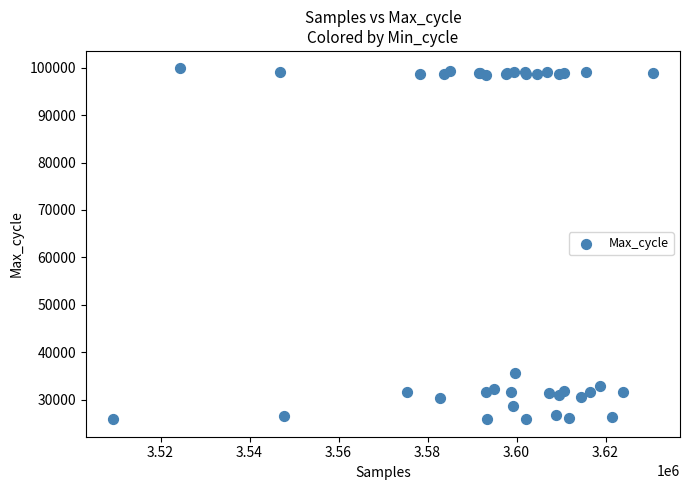

What Y value in the scatter plot is closest to 62867?

35542